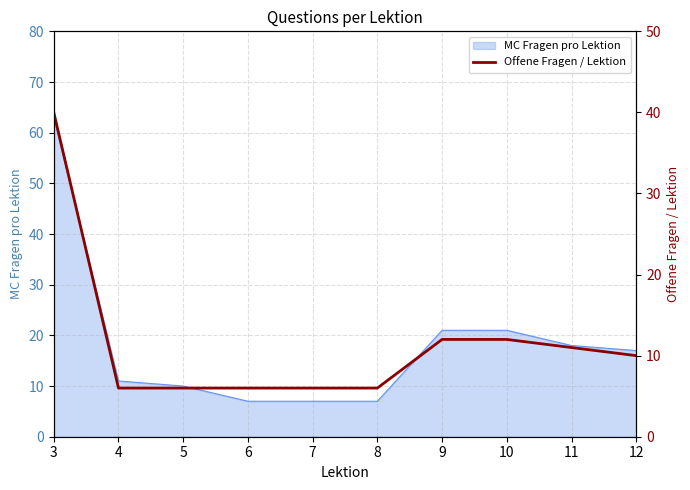

At which label does the data first exceed 10?

3